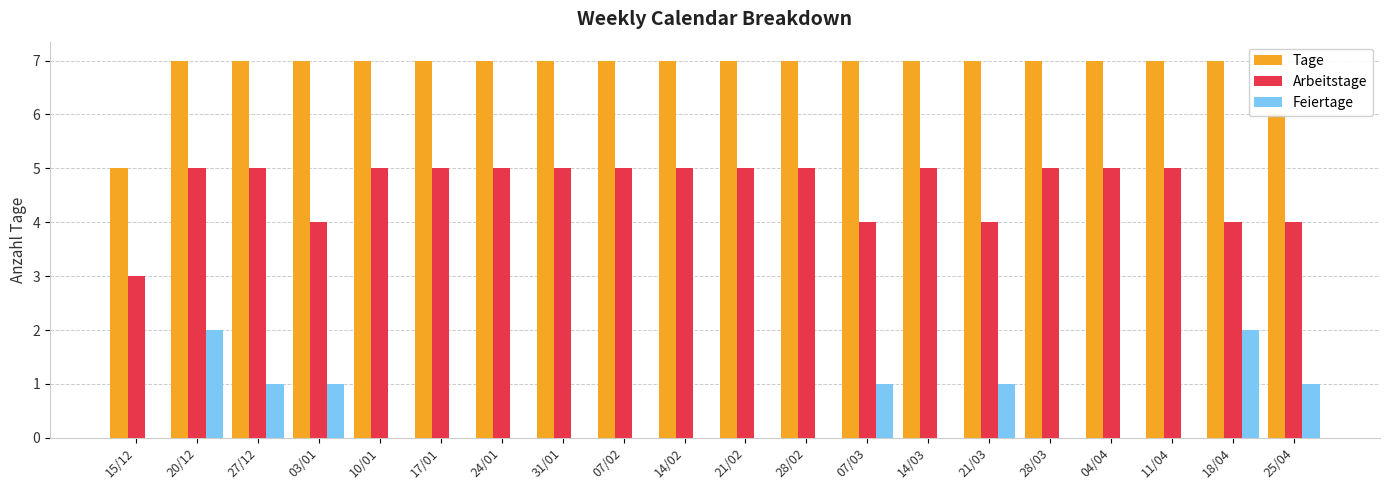

What is the maximum value shown in the chart?

7